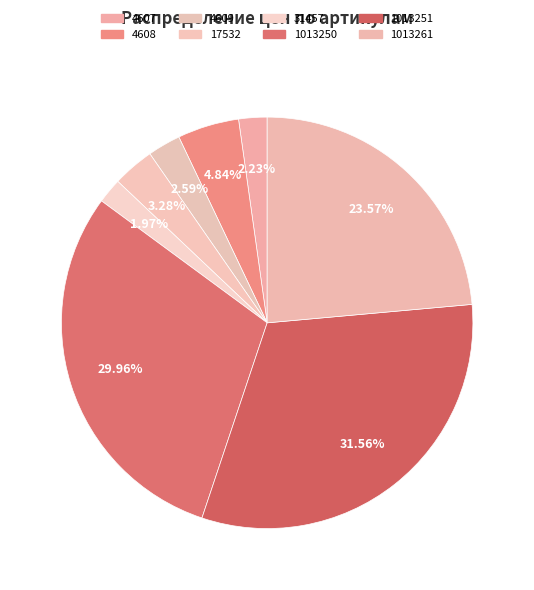

What is the ratio of the value at 1013251 to the value at 17532?

9.6